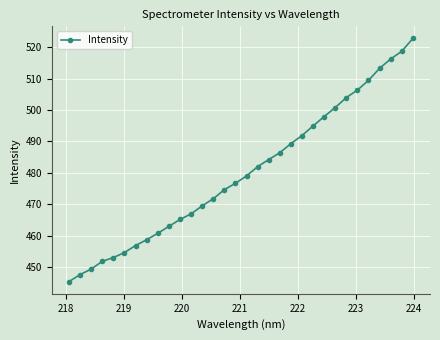

True or false: there are more than 2 points higher than both neighbors.

False